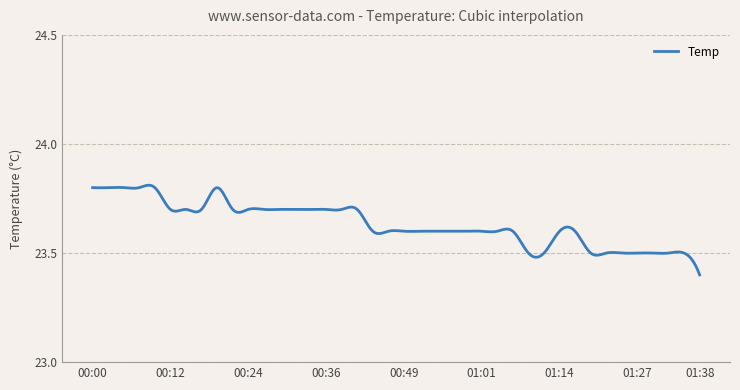

What is the difference between the maximum and minimum values?

0.4